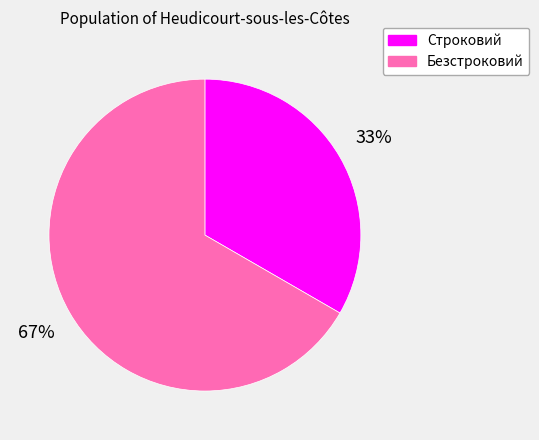

How many slices are in this pie chart?

2